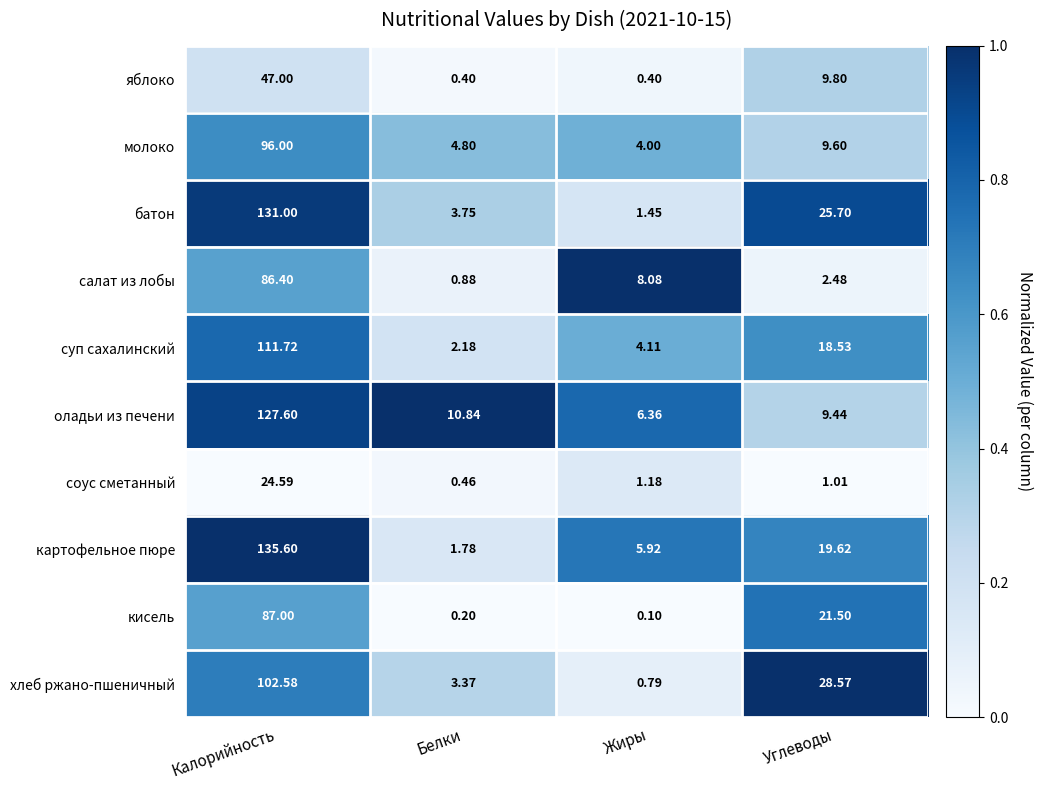

At Углеводы, list the series in order from smallest to largest.

соус сметанный, салат из лобы, оладьи из печени, молоко, яблоко, суп сахалинский, картофельное пюре, кисель, батон, хлеб ржано-пшеничный